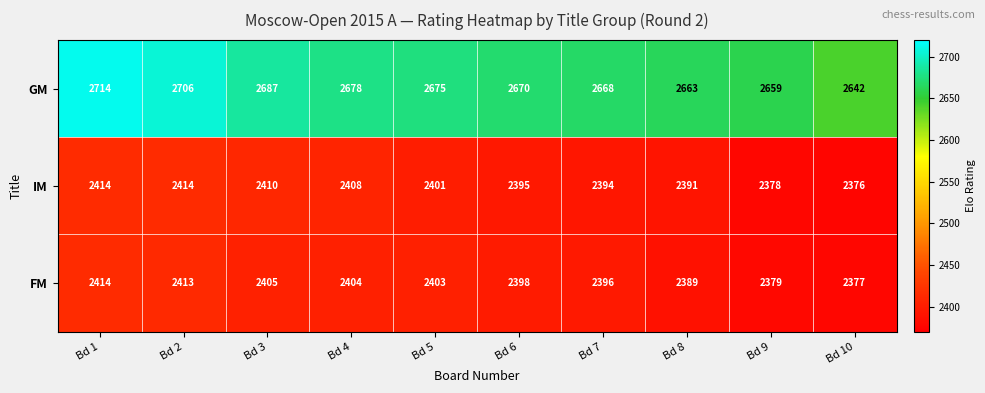

List the labels in order of GM value, smallest first.

Bd 10, Bd 9, Bd 8, Bd 7, Bd 6, Bd 5, Bd 4, Bd 3, Bd 2, Bd 1